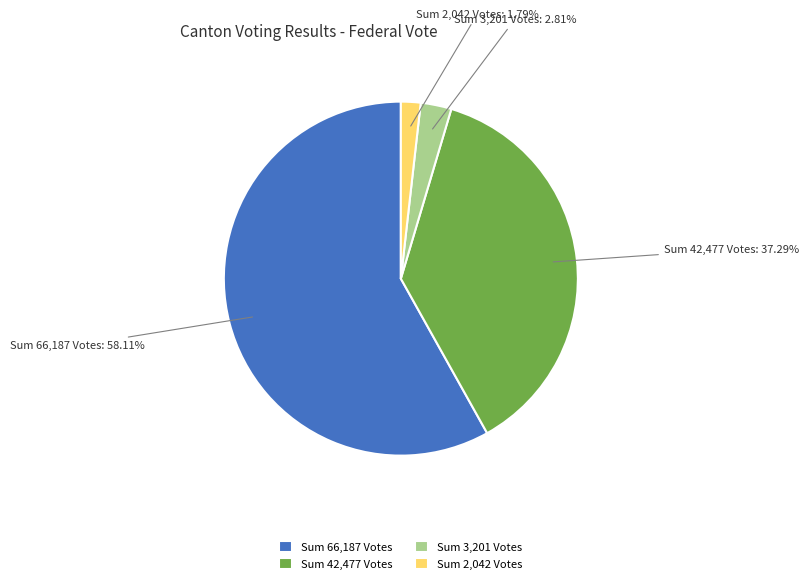

Is Sum 66,187 Votes the majority of the pie?

Yes